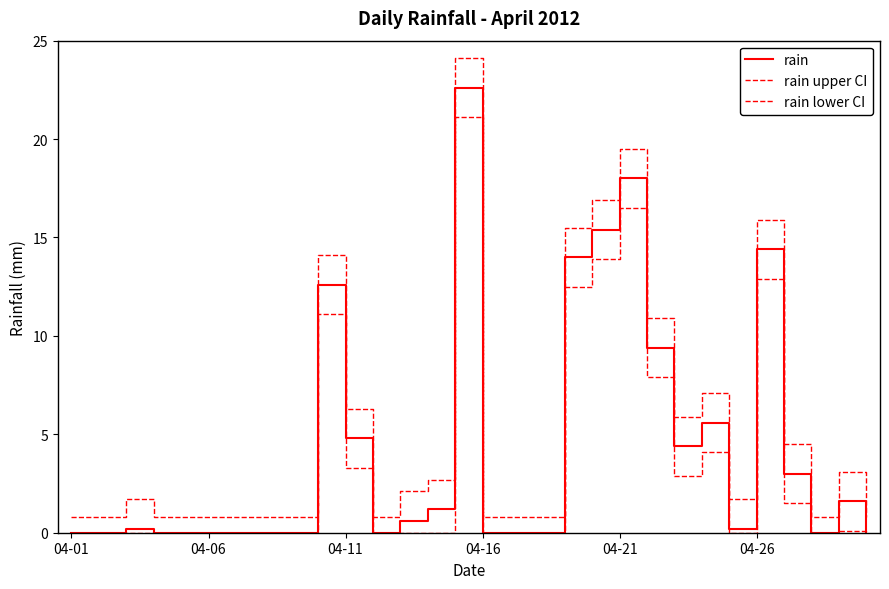

Which series has the largest total across all categories?

rain upper CI